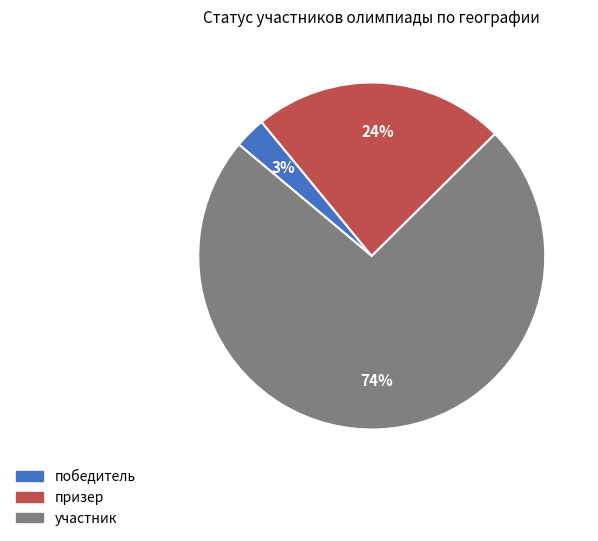

Does участник represent more than half of the total?

Yes